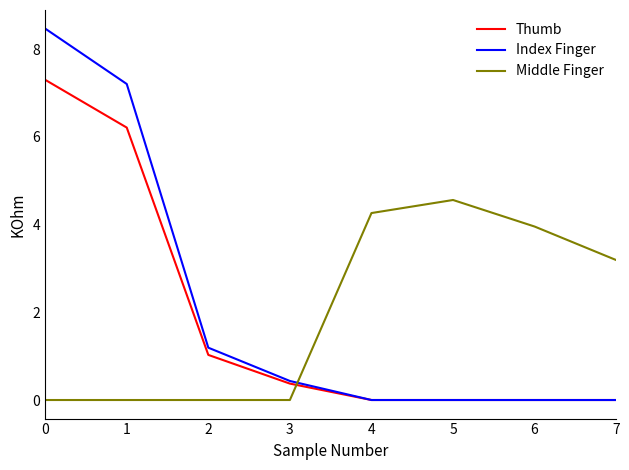

How many lines are shown in the chart?

3